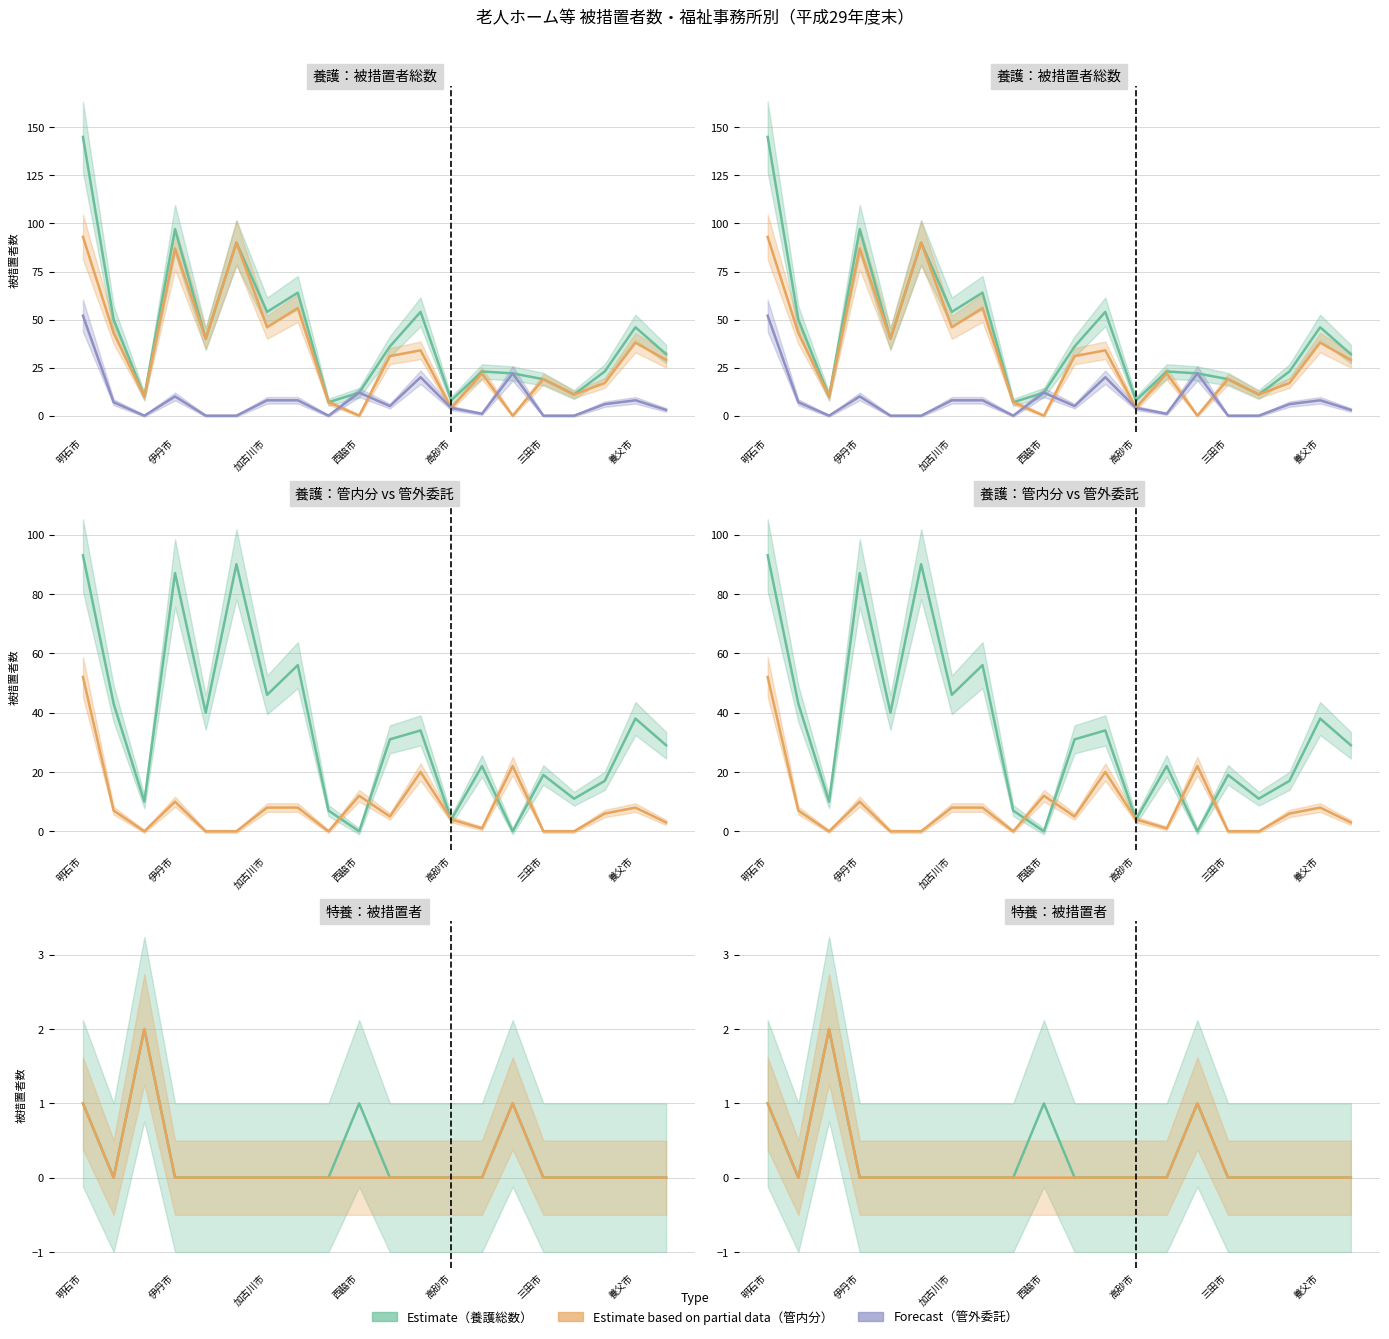

Which has a higher value, 高砂市 or 13?

高砂市